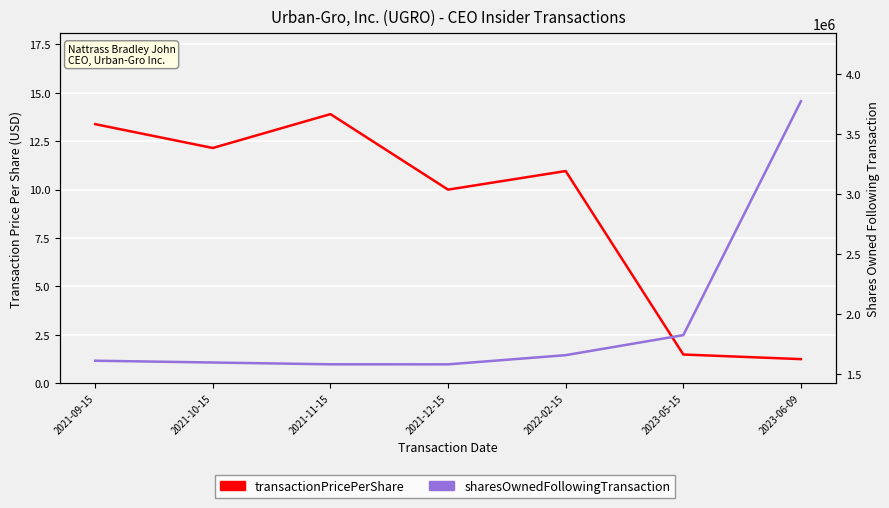

Where does the transactionPricePerShare series first go above 10?

2021-09-15